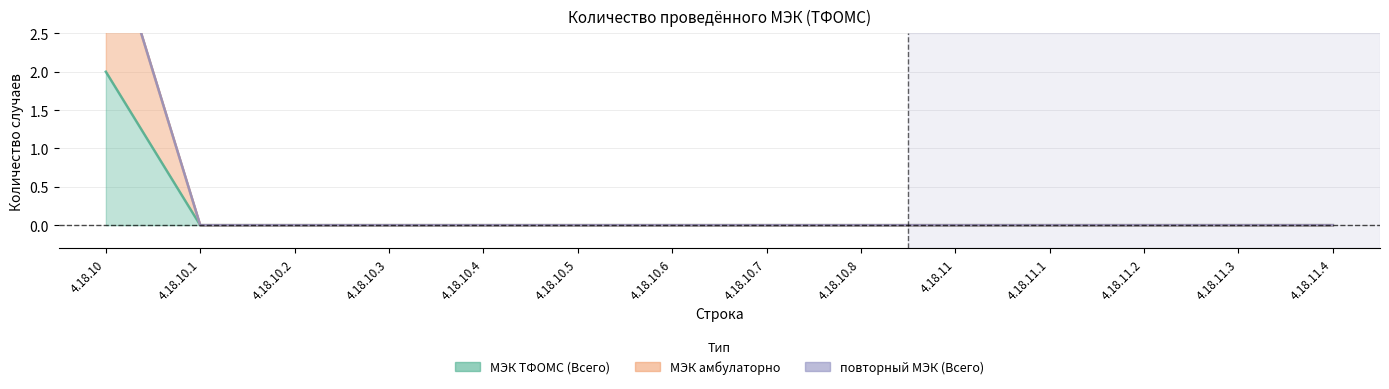

True or false: МЭК ТФОМС (Всего) has more than 2 points higher than both neighbors.

False